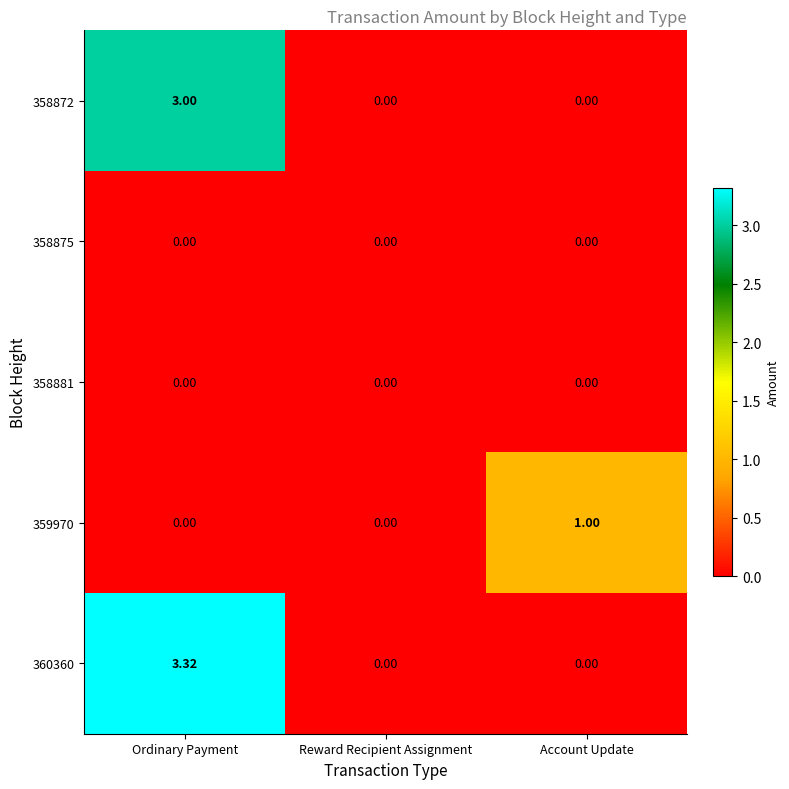

Which category has the highest value across all series?

Ordinary Payment